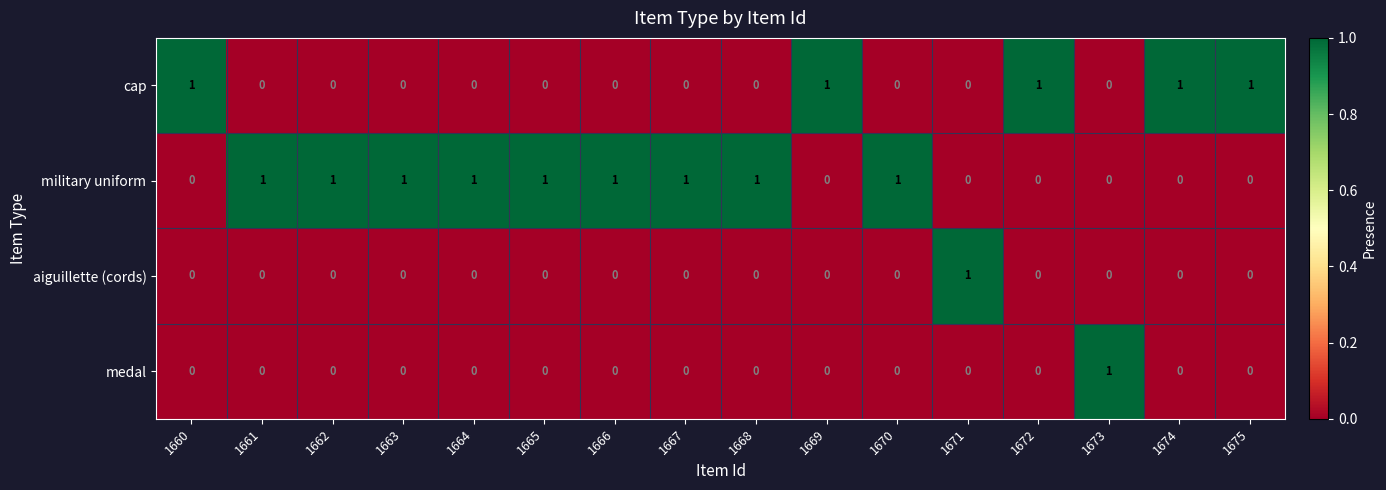

How many data points does each series have?

16